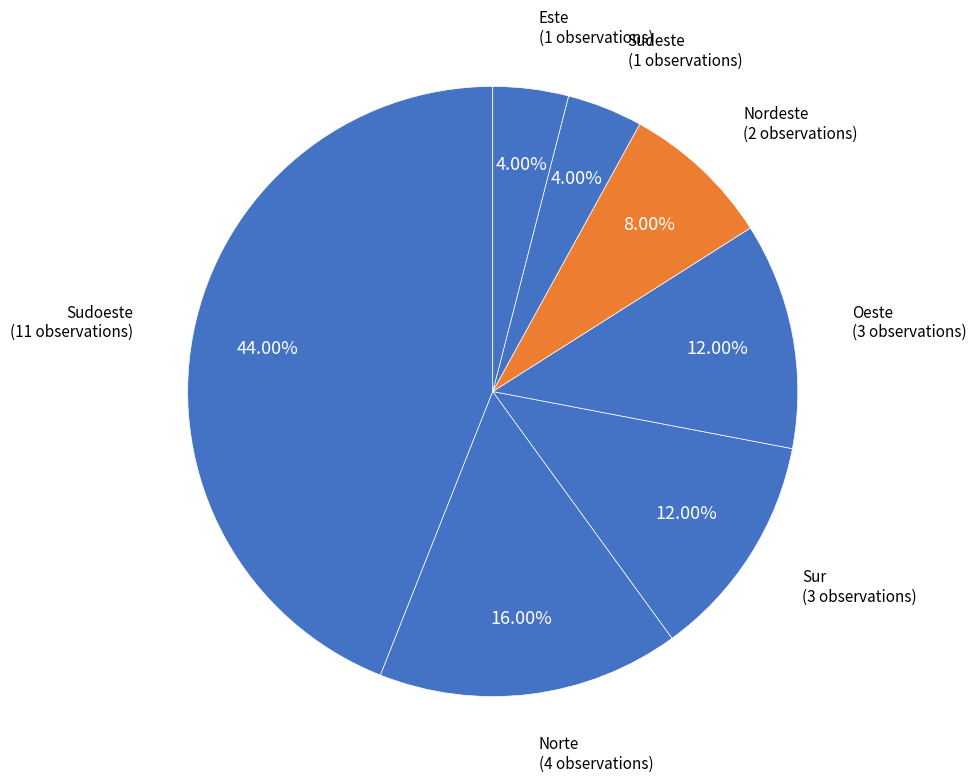

How much of the chart is everything except Oeste?

88.0%